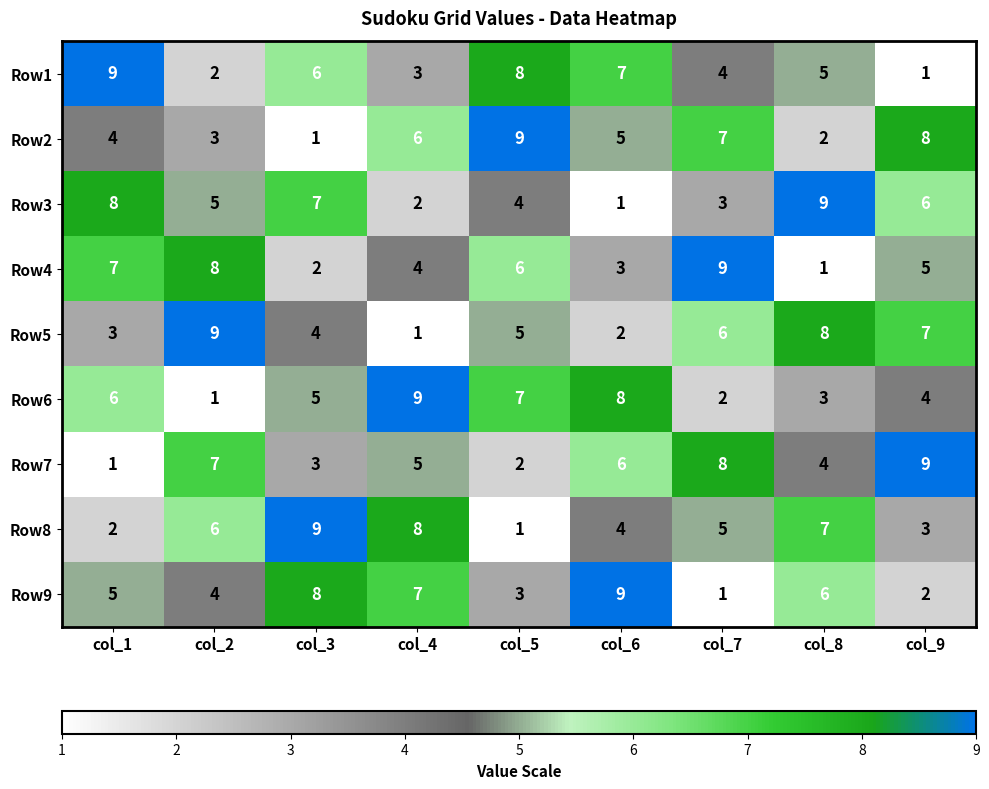

What is the difference between the Row8 values at col_9 and col_3?

6